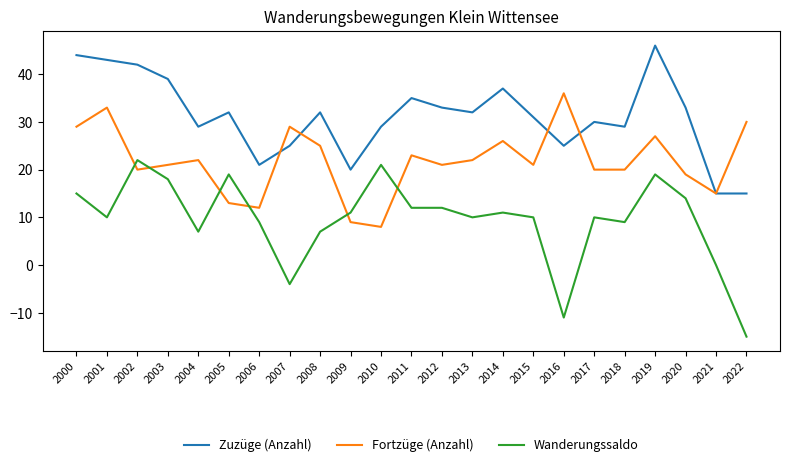

Which series changed the most between 2005 and 2007?

Wanderungssaldo